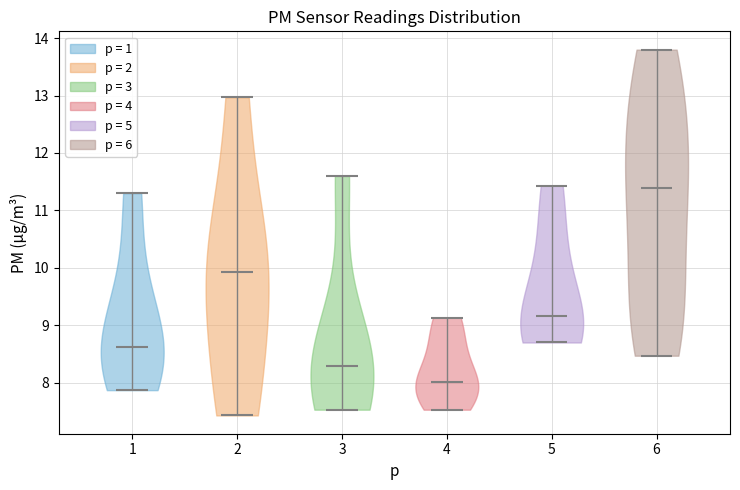

Which violin has the lowest median line?

4